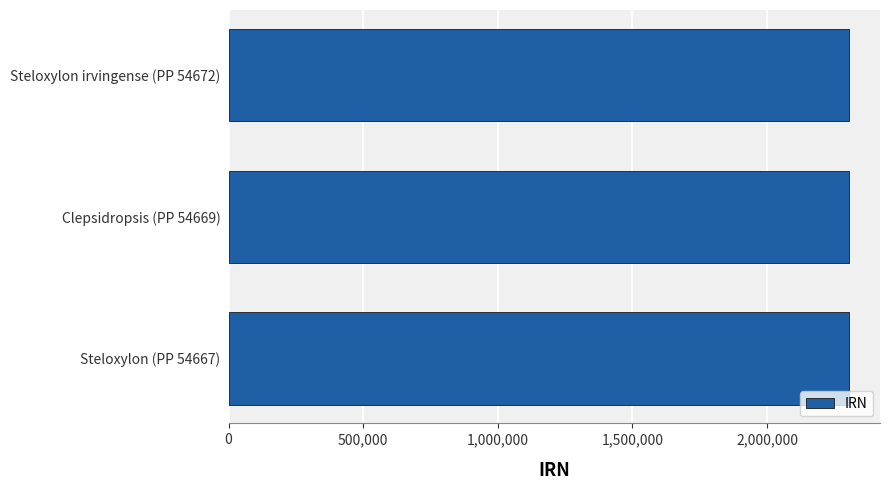

Are the bars horizontal?

Yes